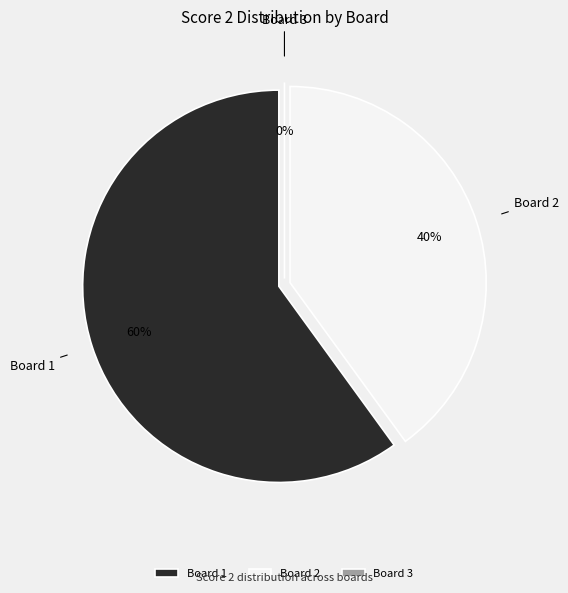

Count the number of slices in the pie.

3